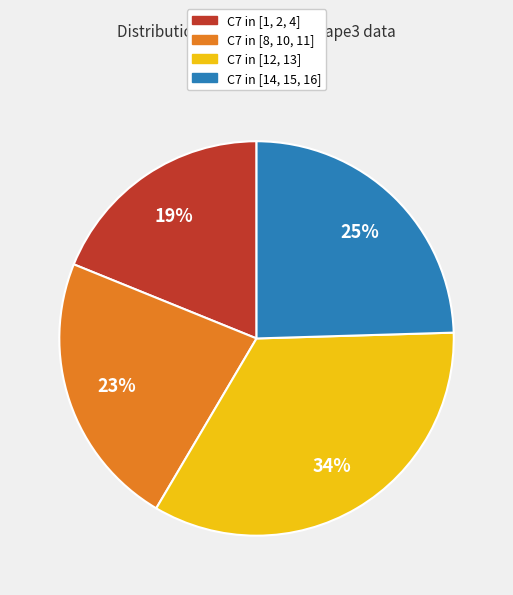

Is there a majority slice in this chart?

No